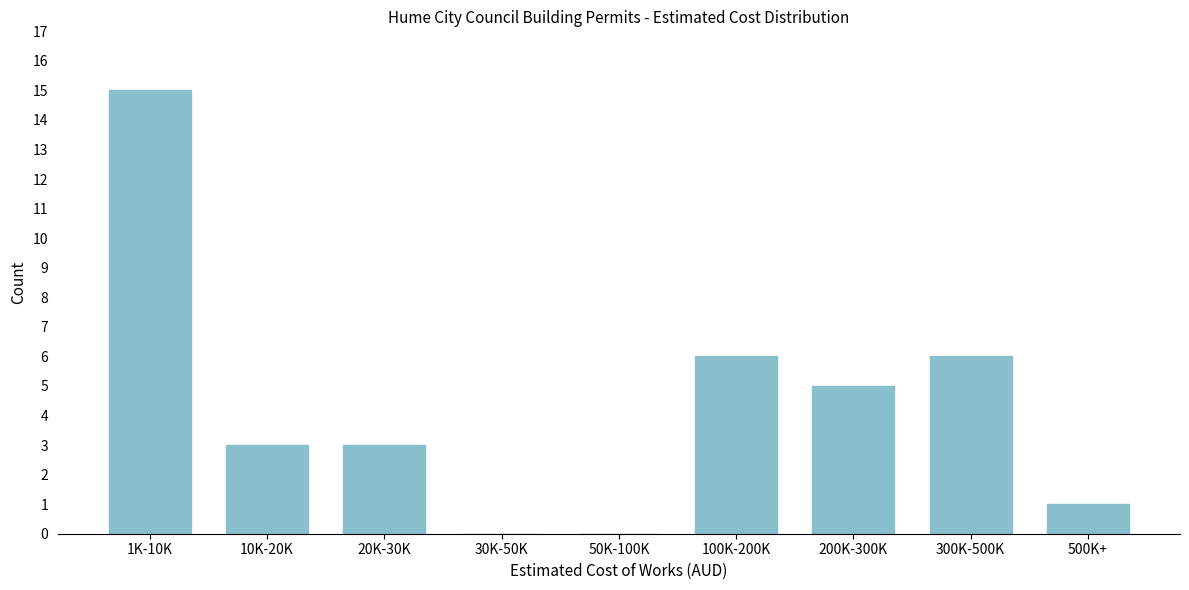

Reading left to right, transcribe all the data shown in this chart.

1K-10K=15	10K-20K=3	20K-30K=3	30K-50K=0	50K-100K=0	100K-200K=6	200K-300K=5	300K-500K=6	500K+=1